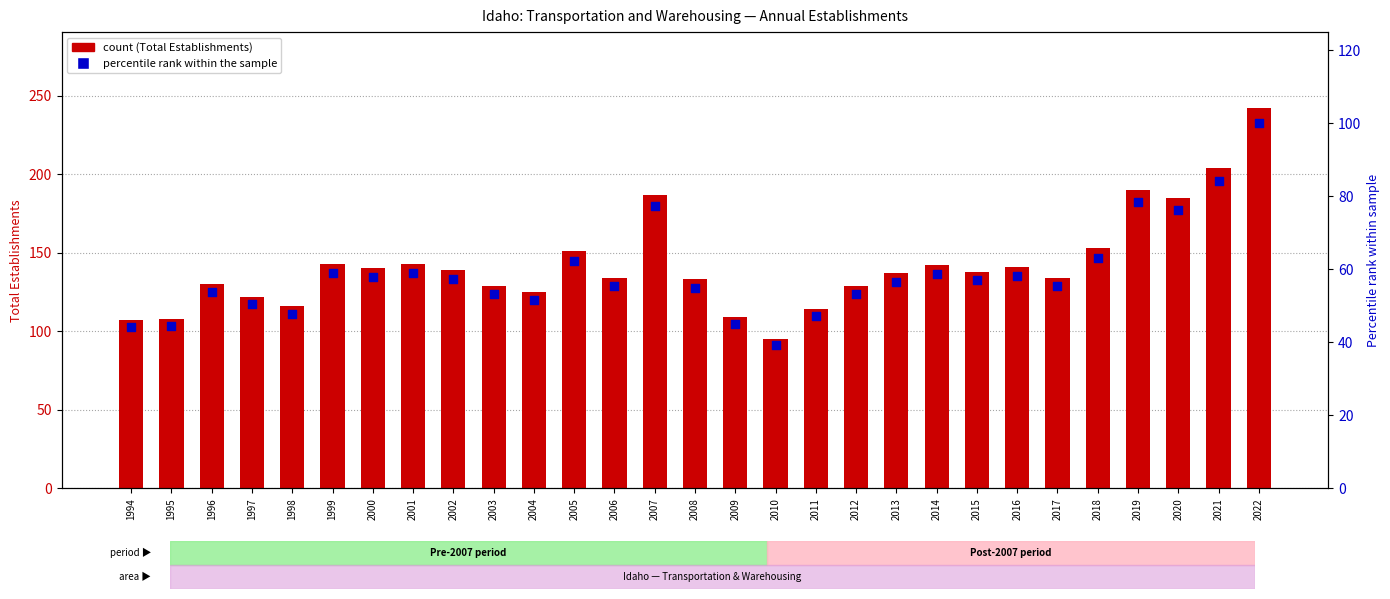

At how many categories does at least one series exceed 208?

1